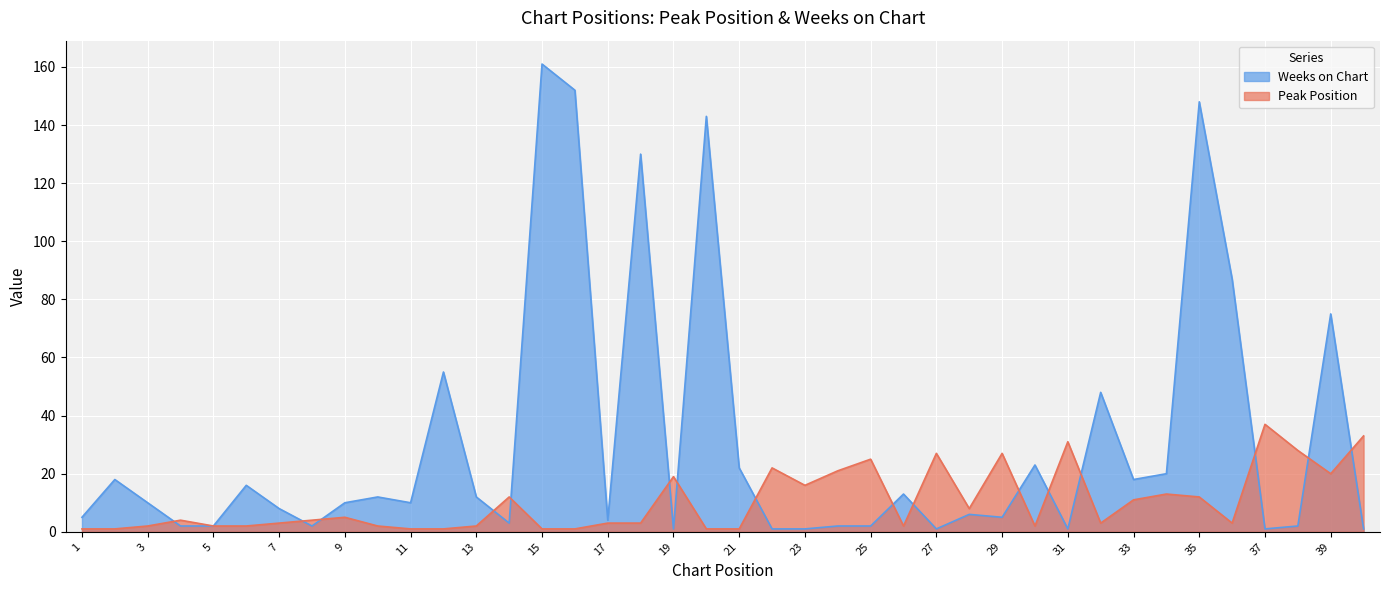

How many times do Peak Position and Weeks on Chart cross each other?

16